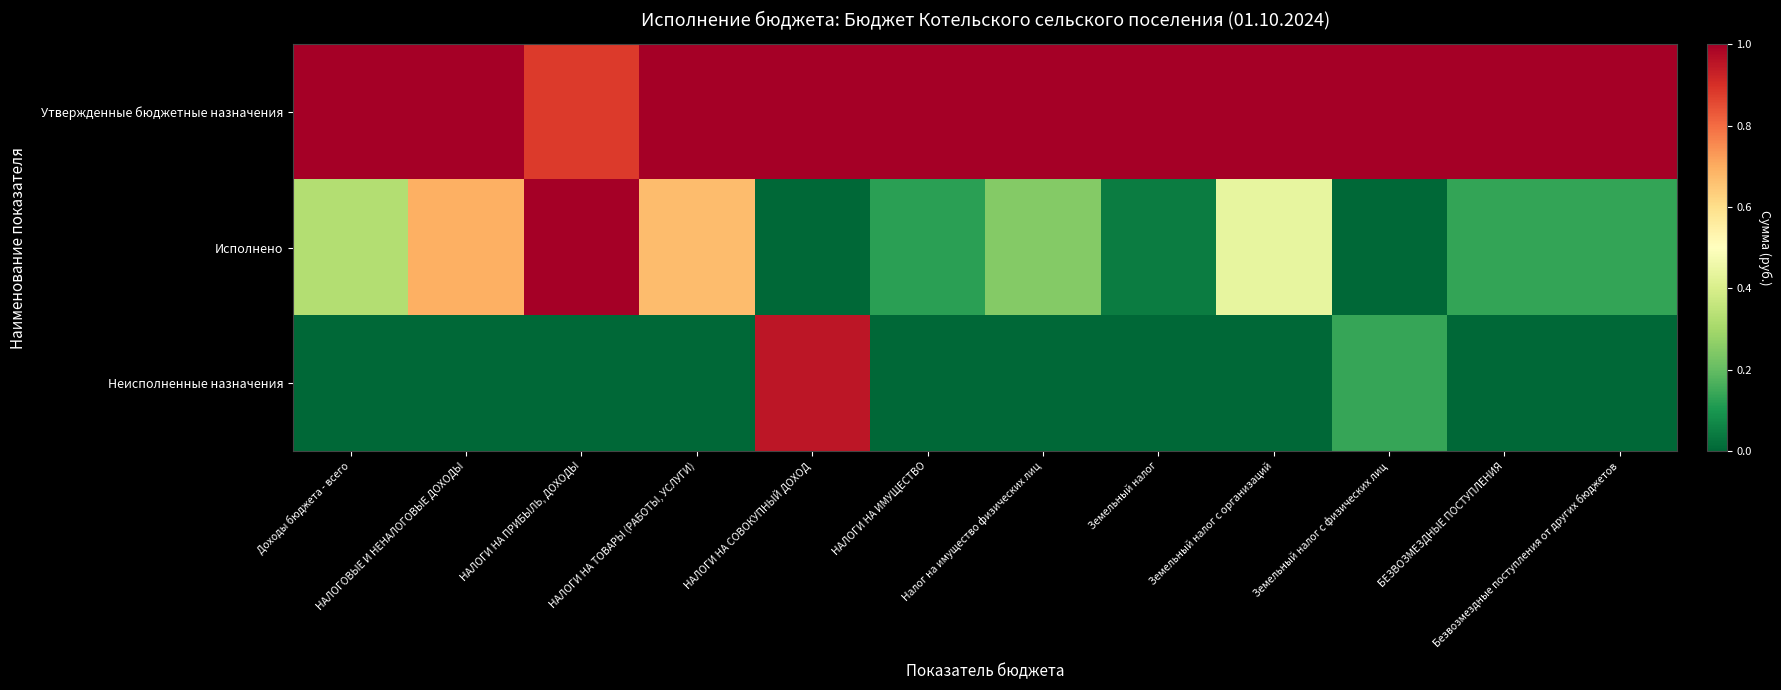

Rank the series by their average value, from lowest to highest.

Неисполненные назначения, Исполнено, Утвержденные бюджетные назначения